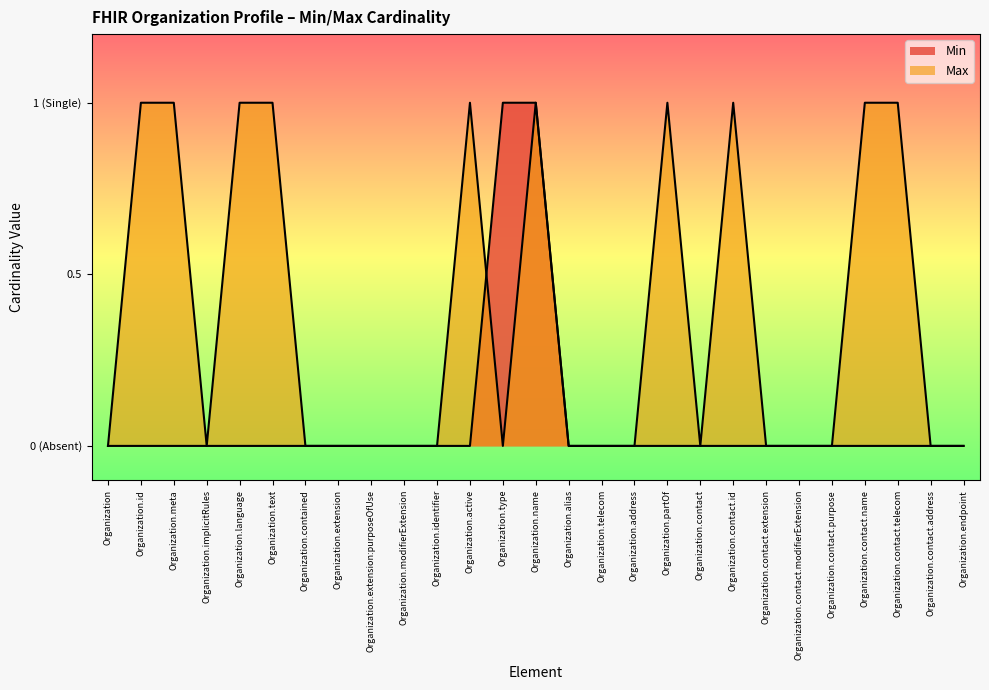

Which series ends up on top after the final intersection of Max and Min?

Min